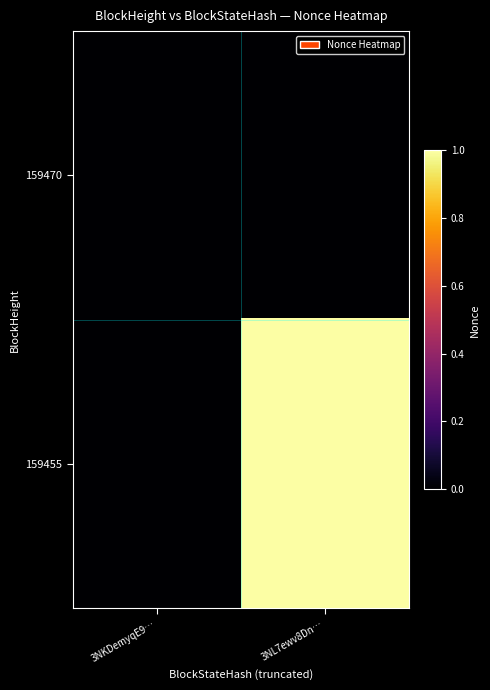

At which category does the chart reach its peak across all series?

3NL7ewv8Dn…